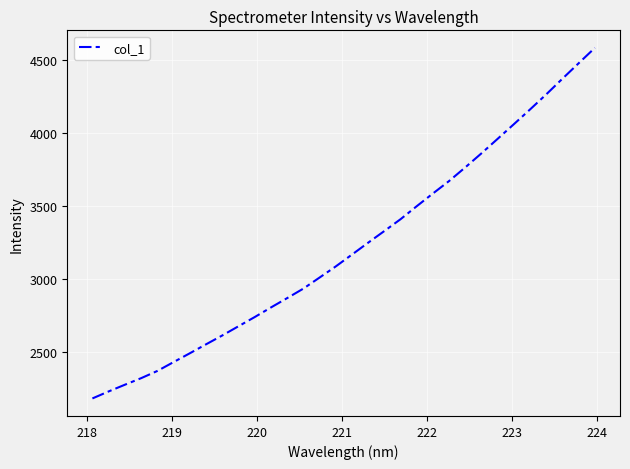

How many distinct data groups are displayed?

1